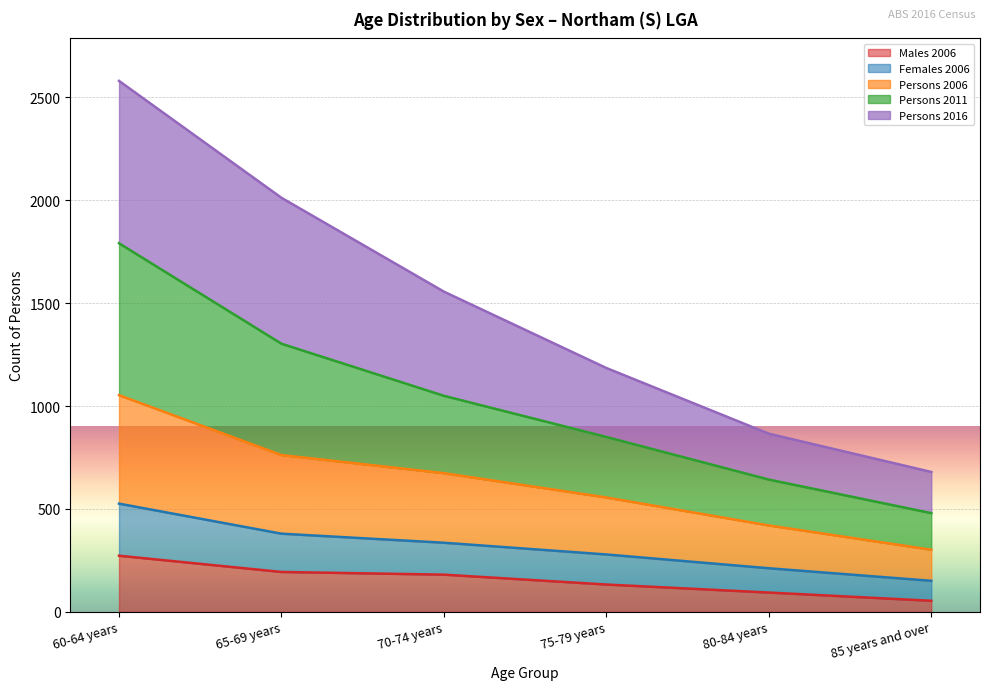

What is the maximum value shown in the chart?

2580